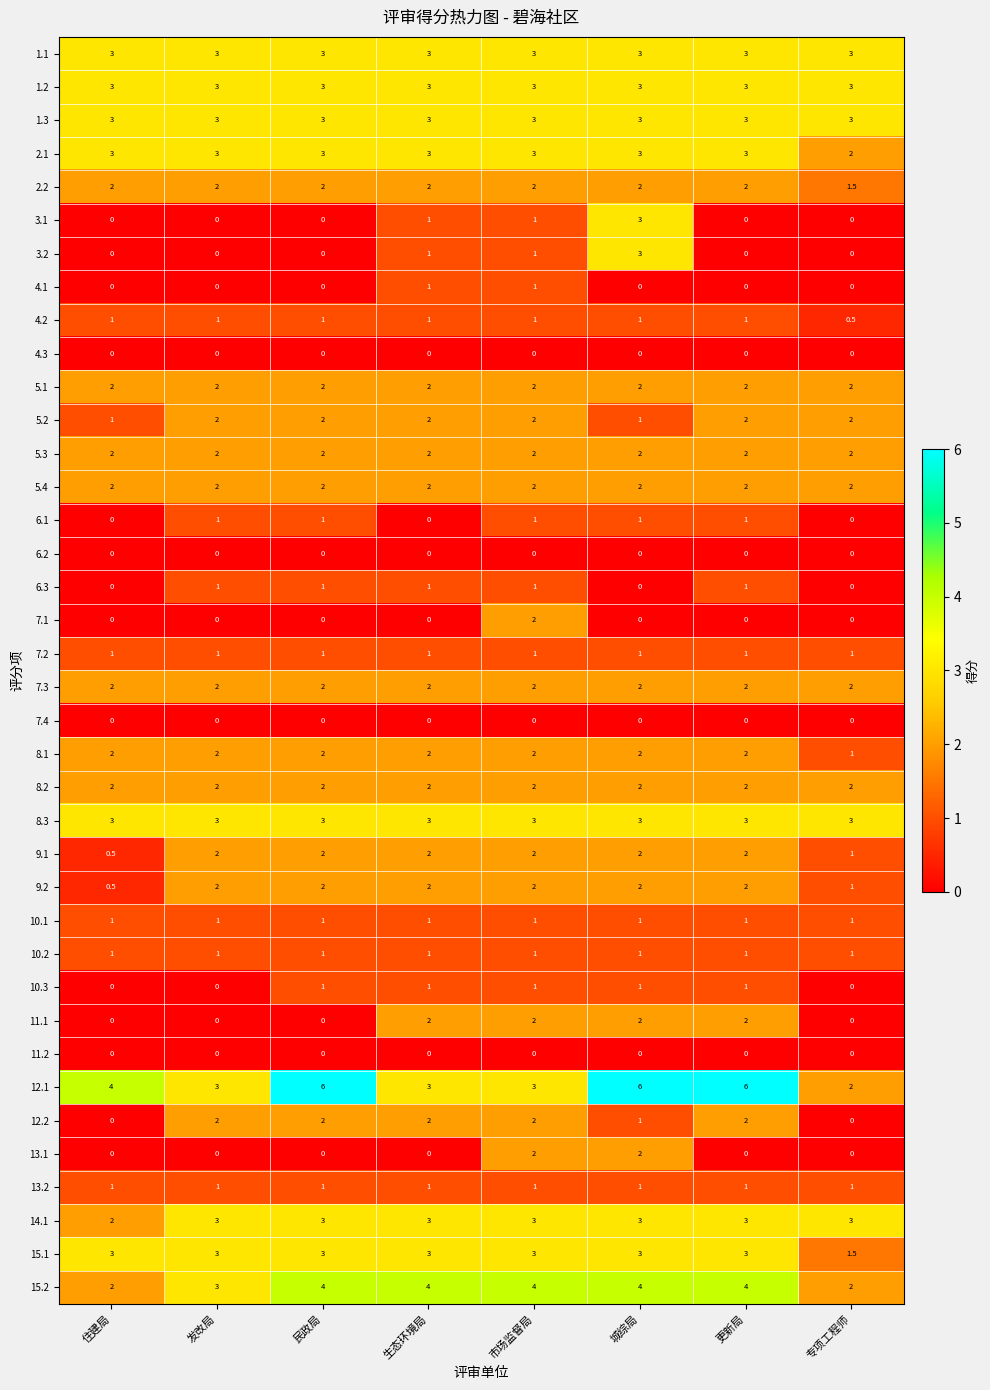

What is the average value of the 13.2 series?

1.0